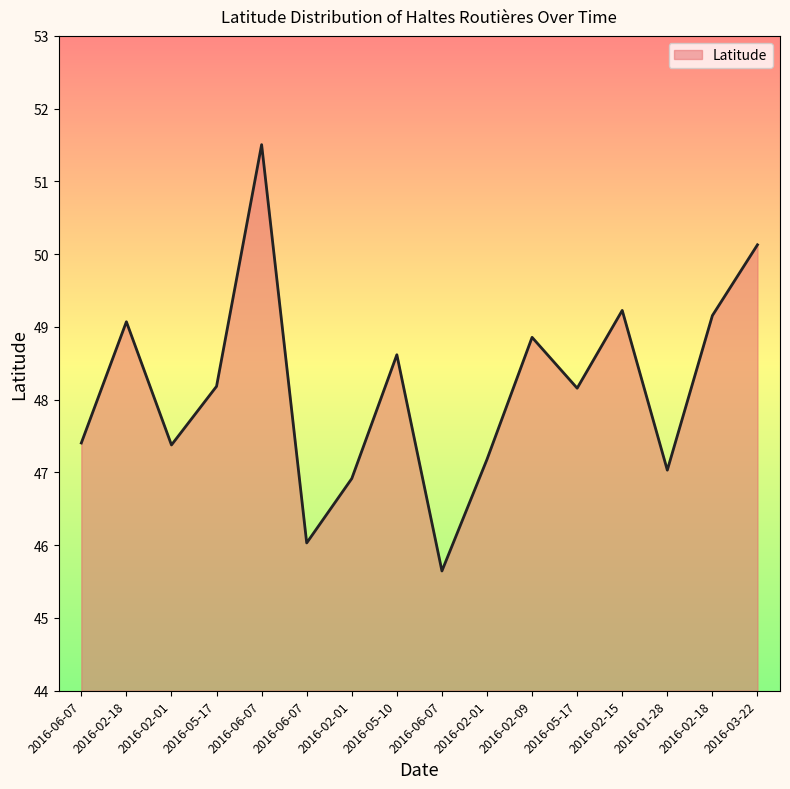

Does the chart have visible grid lines?

No